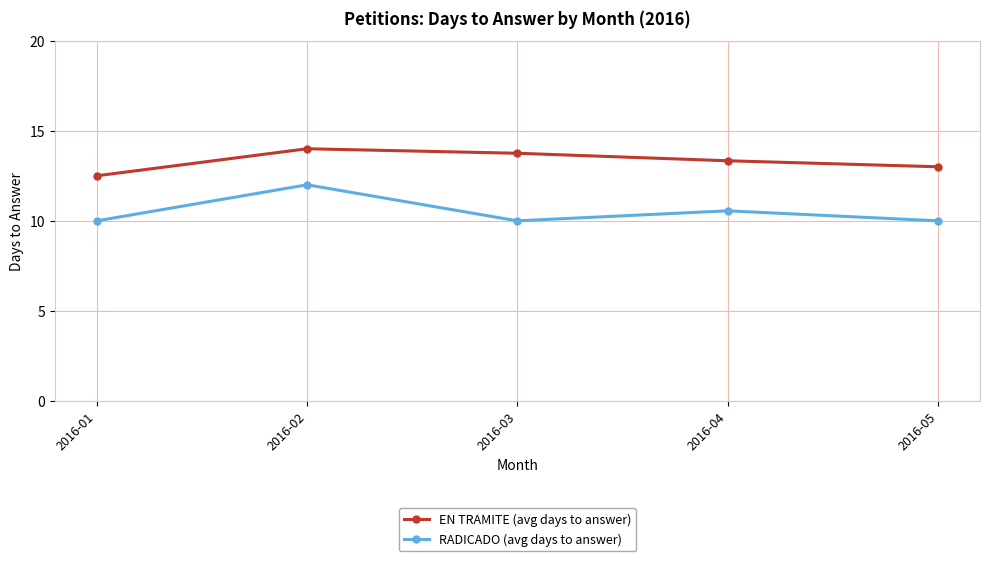

True or false: RADICADO (avg days to answer) has a value of 13.9 at 2016-03.

False